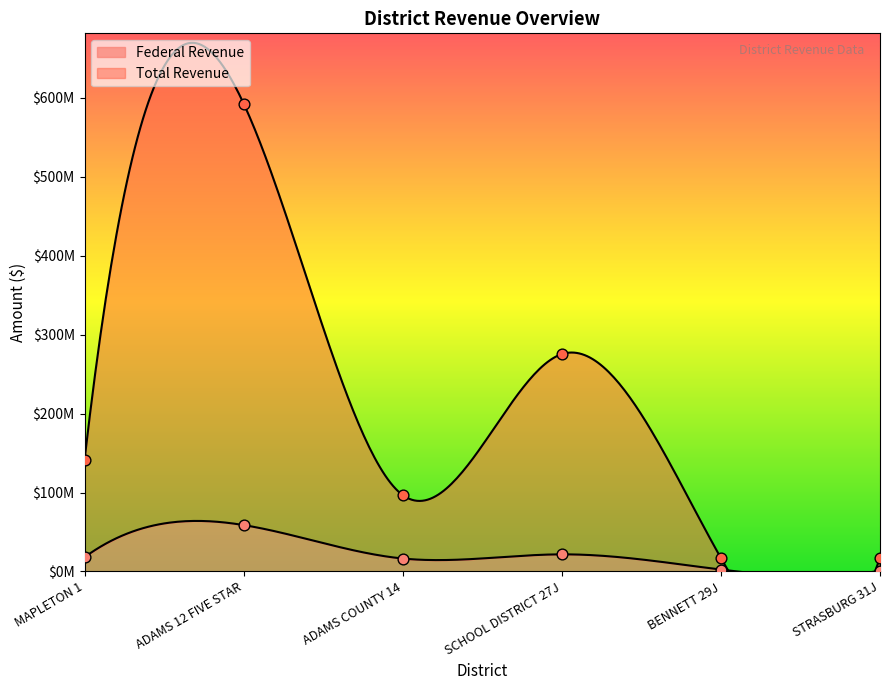

Which series contains the highest Y value?

Total Revenue